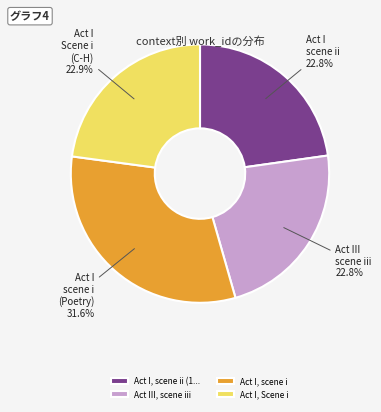

To the nearest percent, what percentage of the pie is Act III, scene iii?

23%